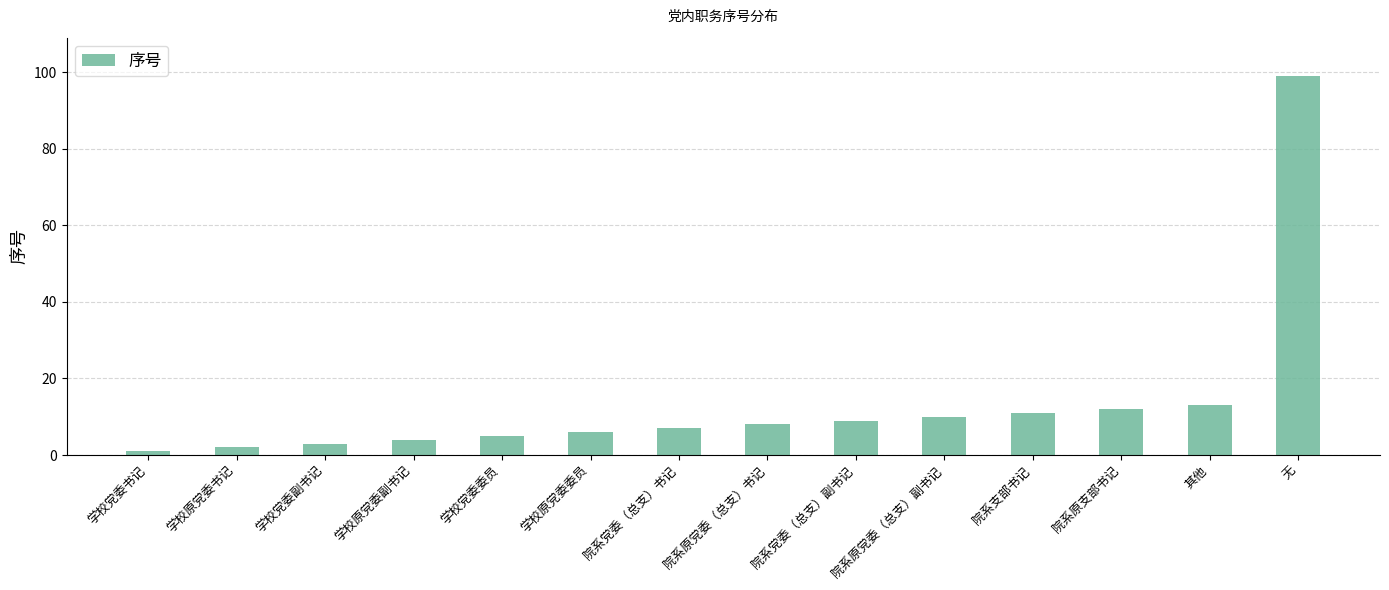

What is the difference between the maximum and second lowest values?

97